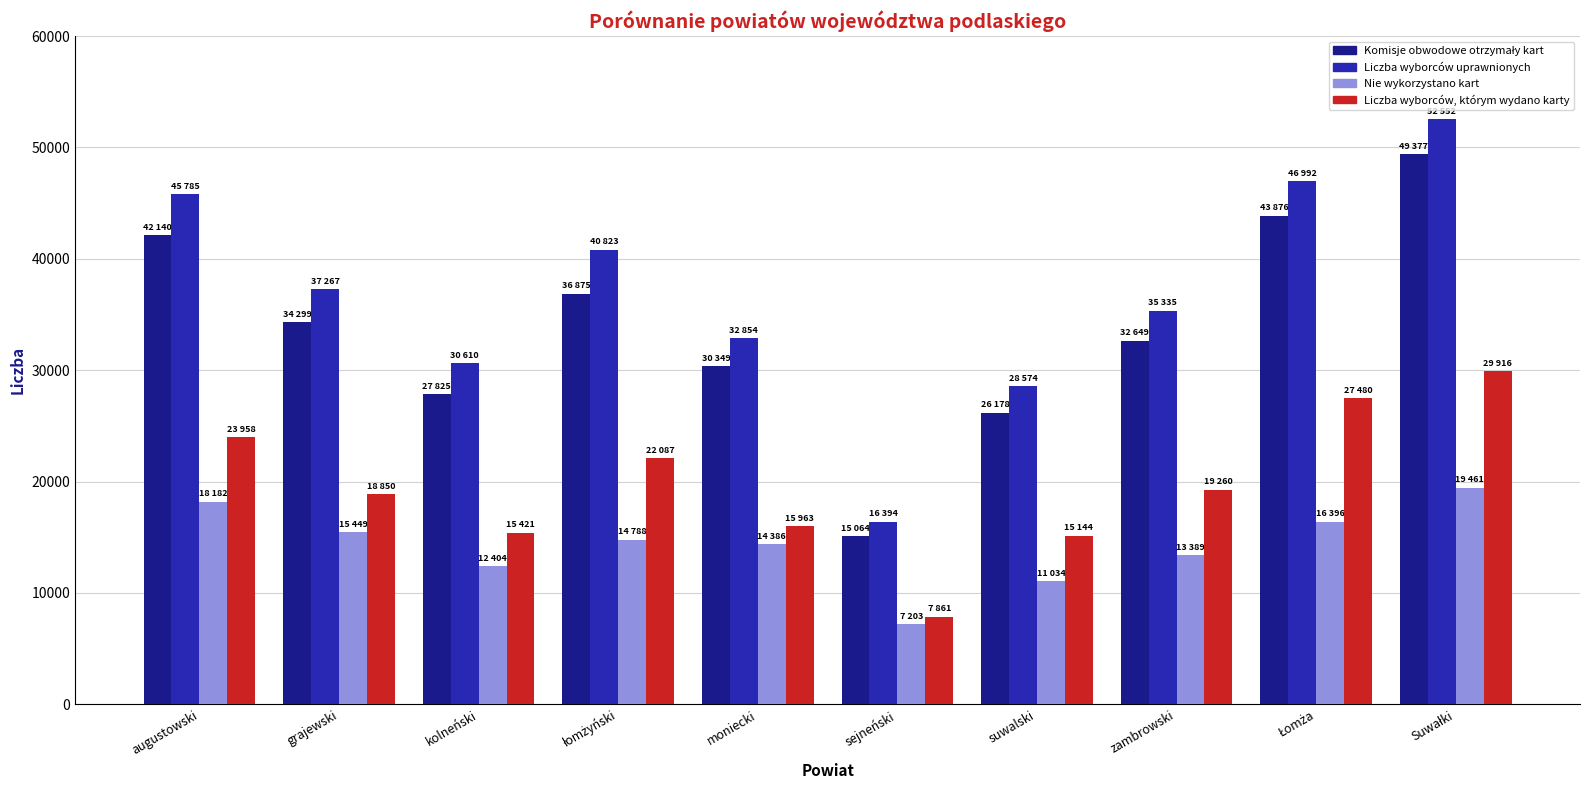

Read the Liczba wyborców, którym wydano karty value at augustowski, to the nearest 50.

23950